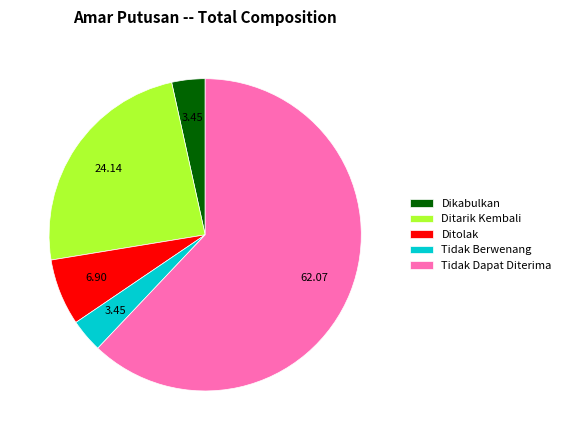

The Ditolak slice represents 7% of the pie. True or false?

True